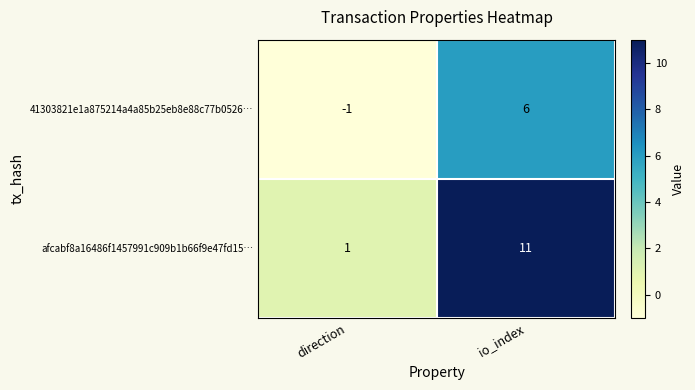

The afcabf8a16486f1457991c909b1b66f9e47fd15… series shows 1 at direction. True or false?

True